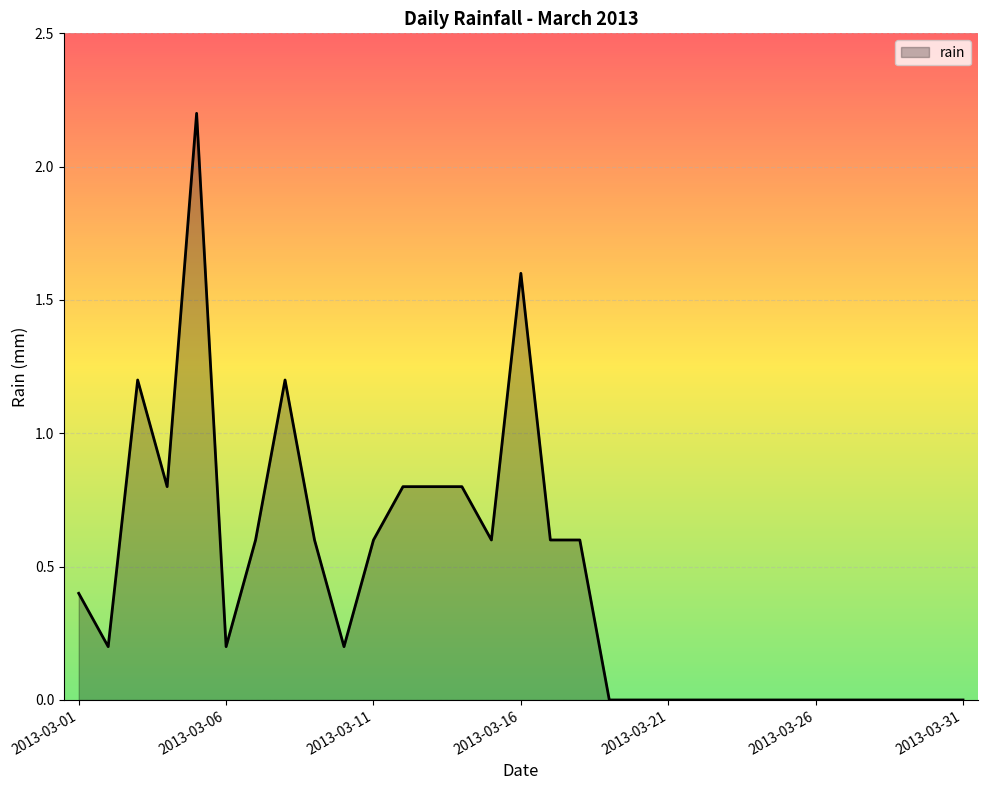

What is the difference between the maximum and minimum values?

2.2